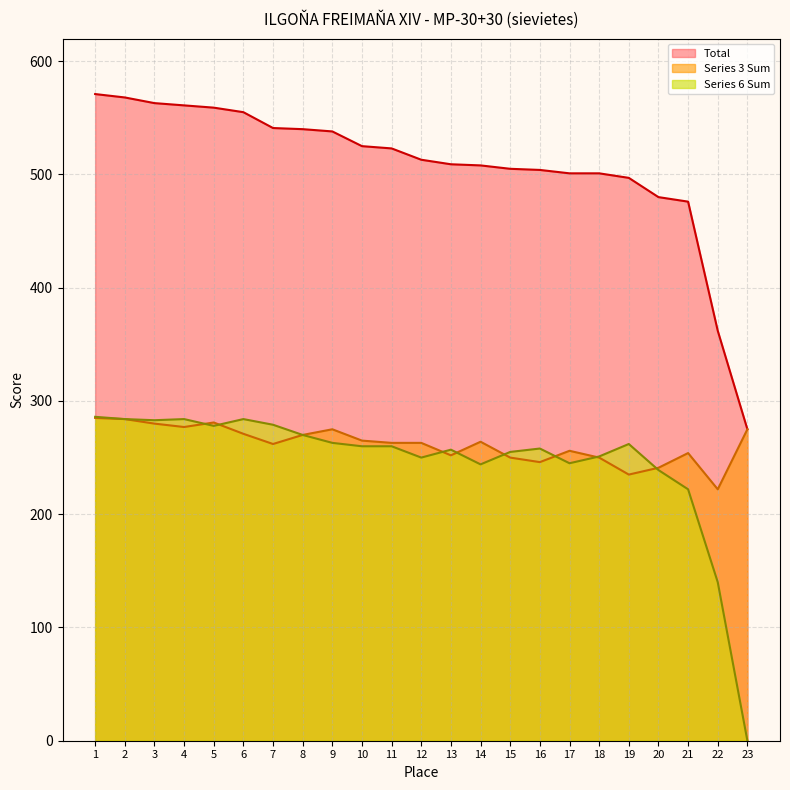

What is the value of the Series 3 Sum point at the 12th from the left?

263